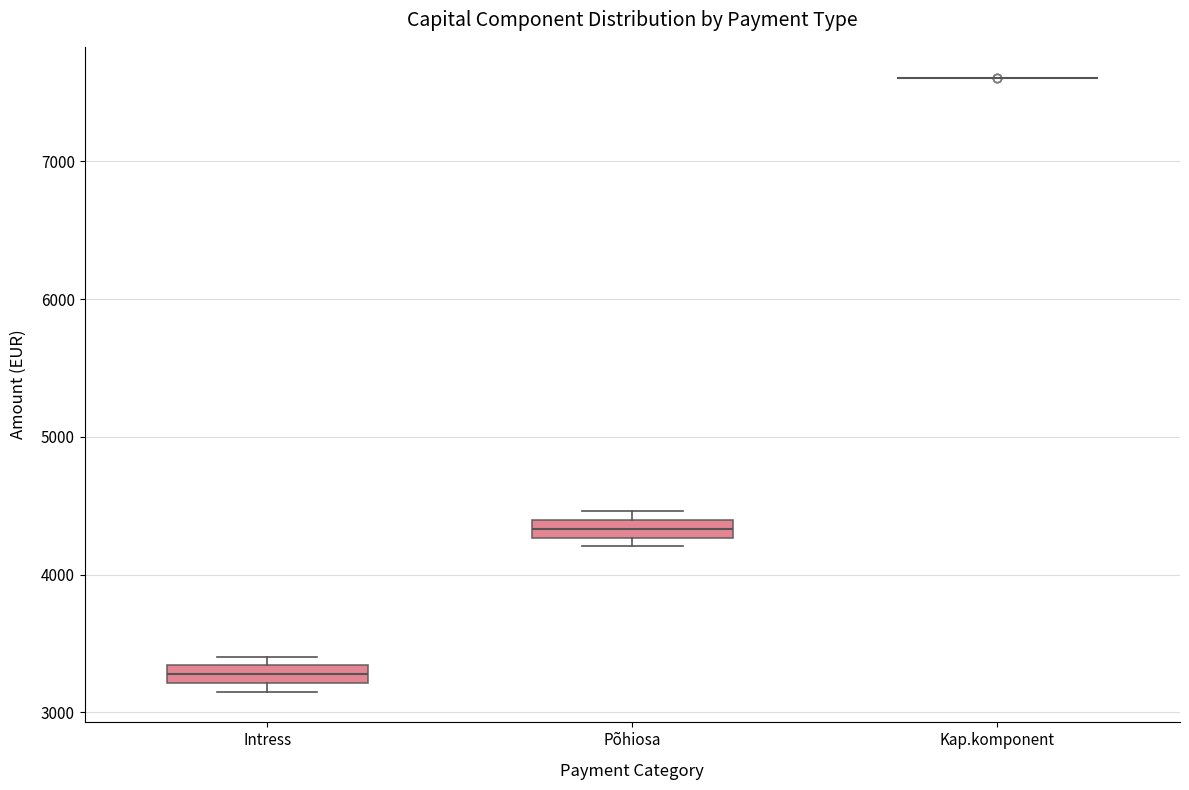

Where is the upper edge of the box for Intress on the y-axis? The values are not printed on the chart, so give them approximately, as read against the axis.

3300